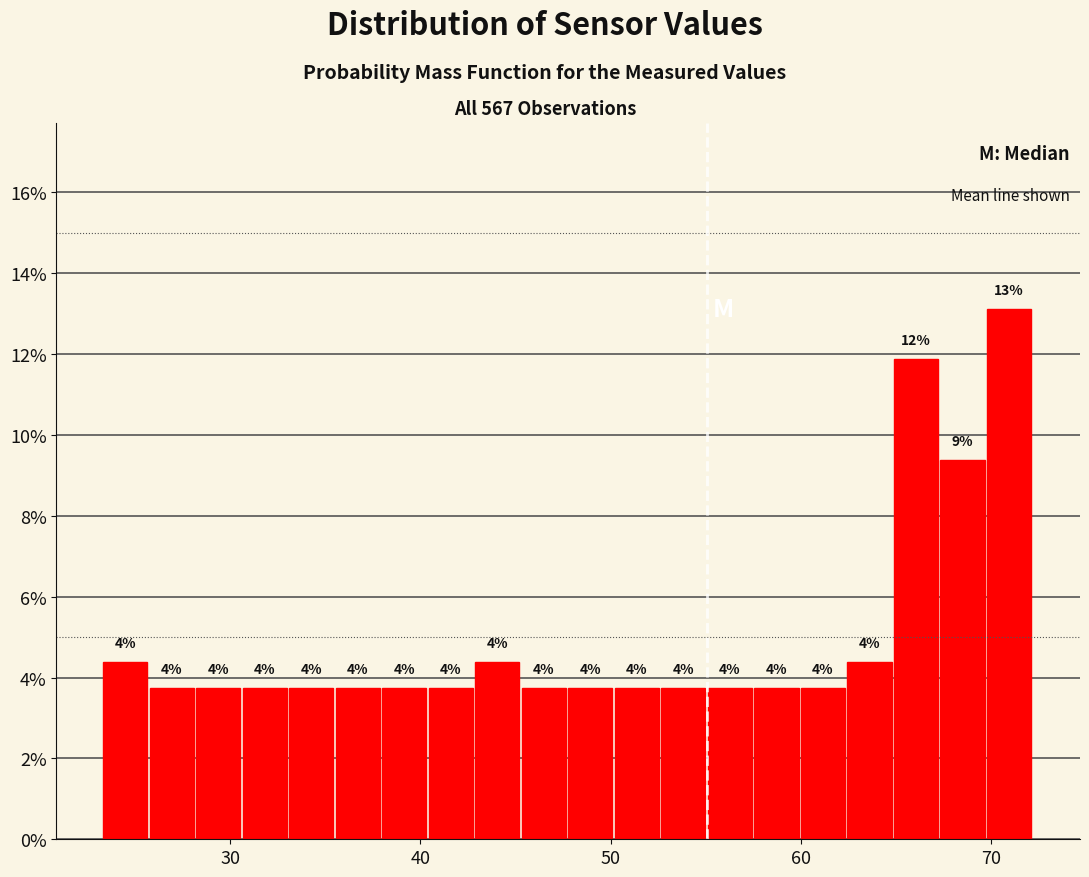

Around what value on the x-axis is the tallest bar? Give the approximate position of its centre, as read against the axis.

71